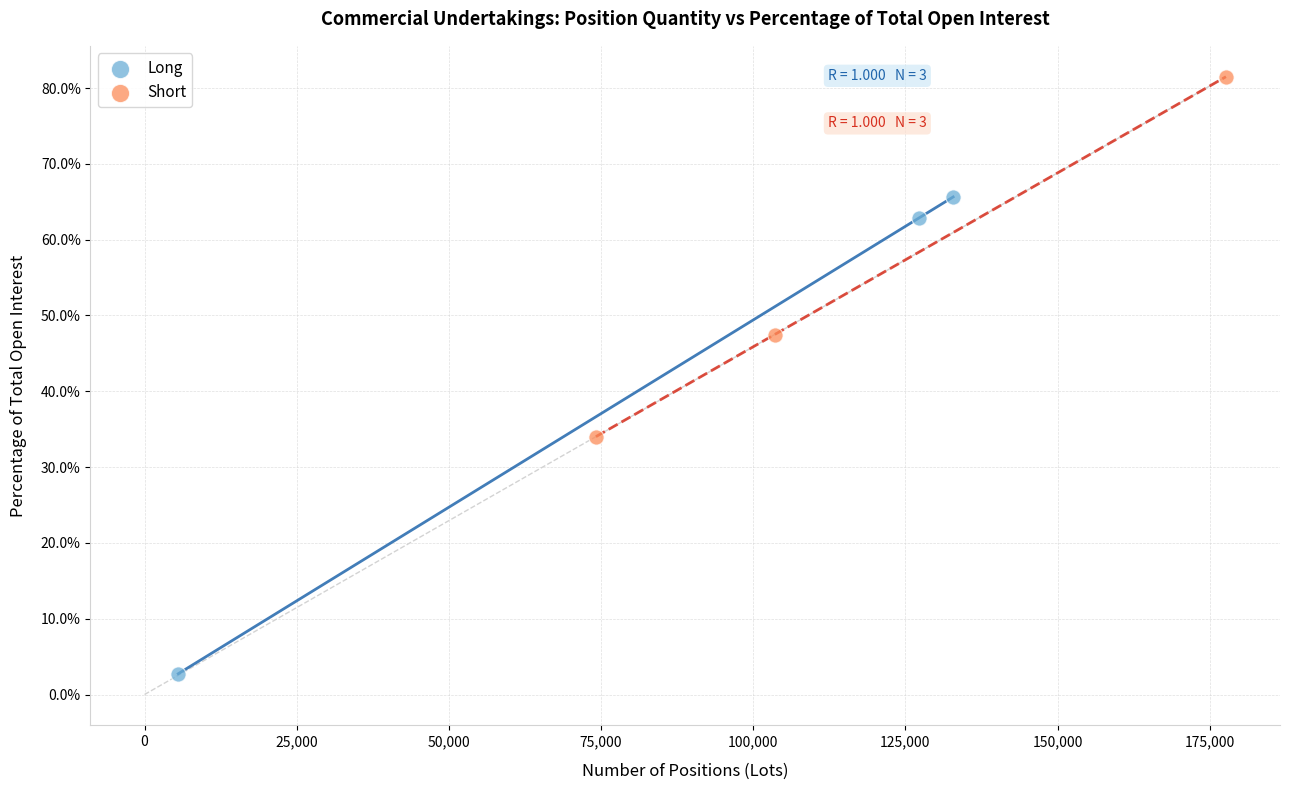

Which series contains the lowest Y value?

Long